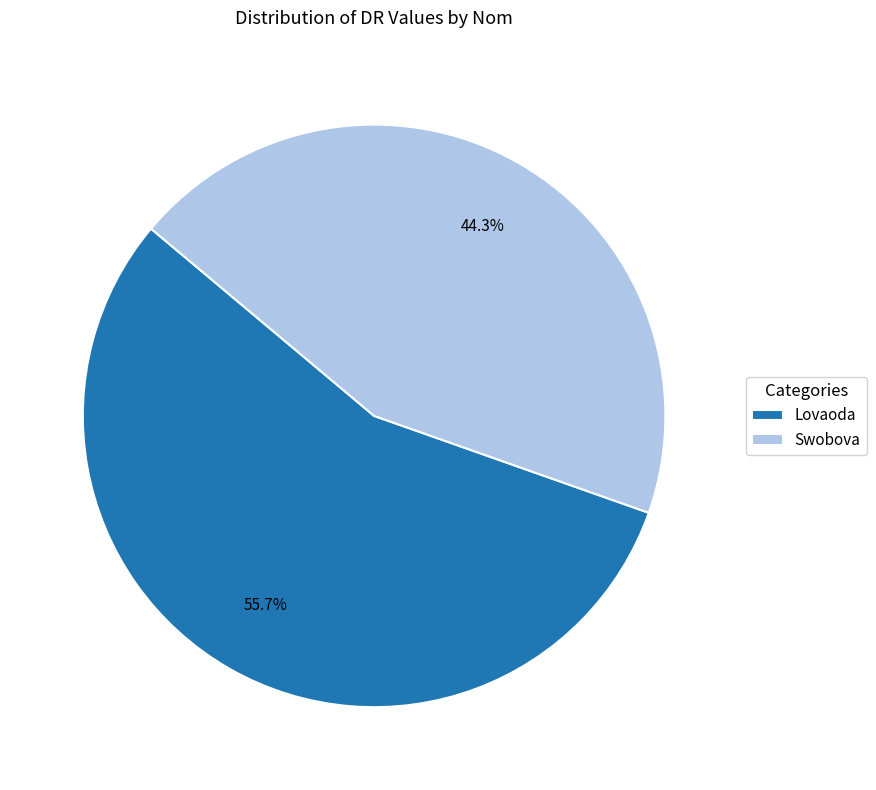

Which has a higher value, Swobova or Lovaoda?

Lovaoda